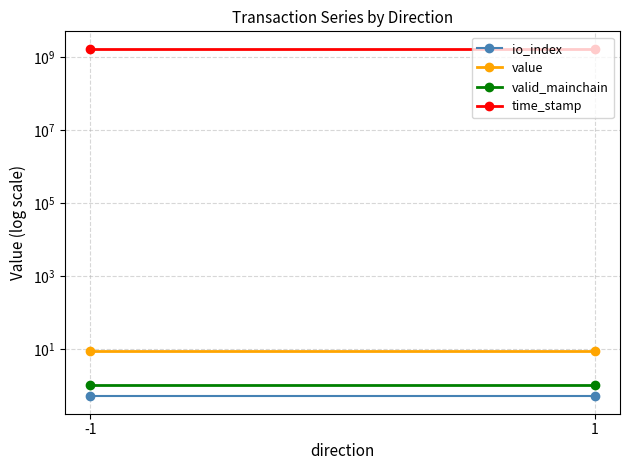

What value does the value series have at 1?

8.9